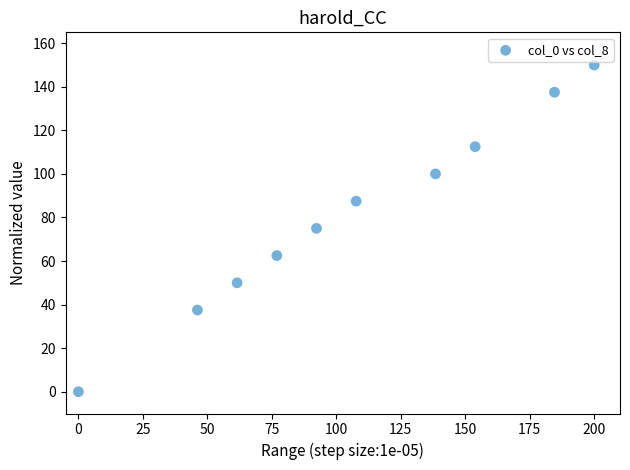

What is the average X value?

106.2